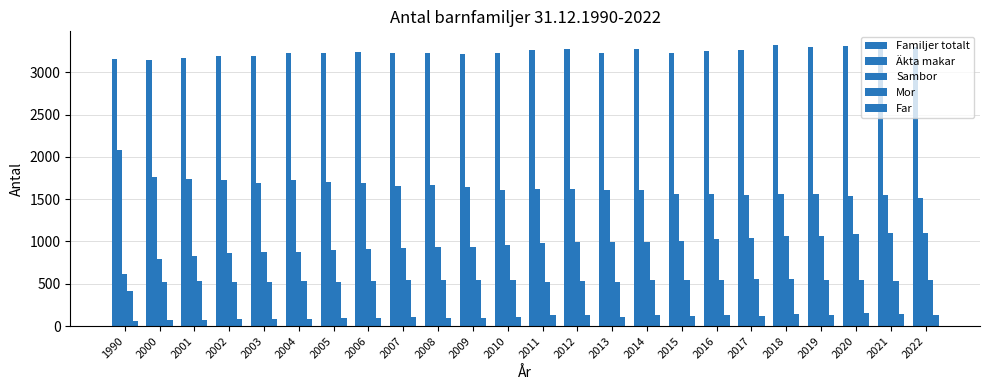

Rank the series by their maximum value, from lowest to highest.

Far, Mor, Sambor, Äkta makar, Familjer totalt